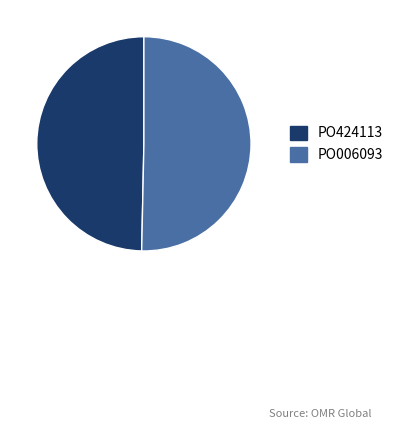

Which has a higher value, PO424113 or PO006093?

PO006093